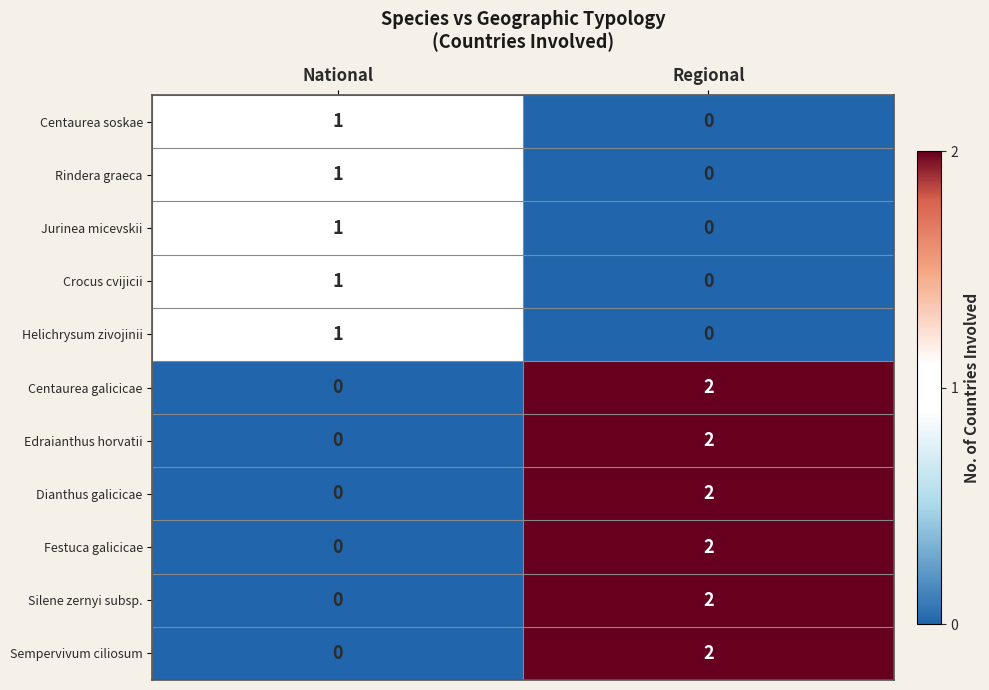

Where is Sempervivum ciliosum nearest to the value 1?

National